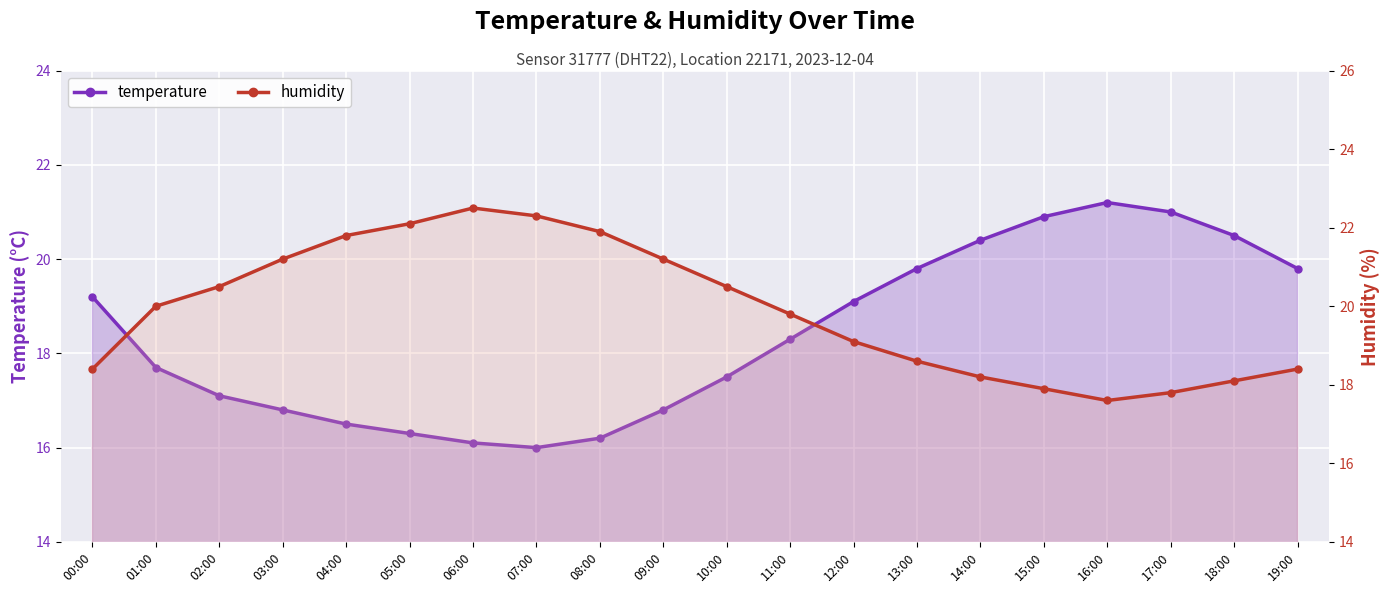

At how many categories does at least one series exceed 18?

20